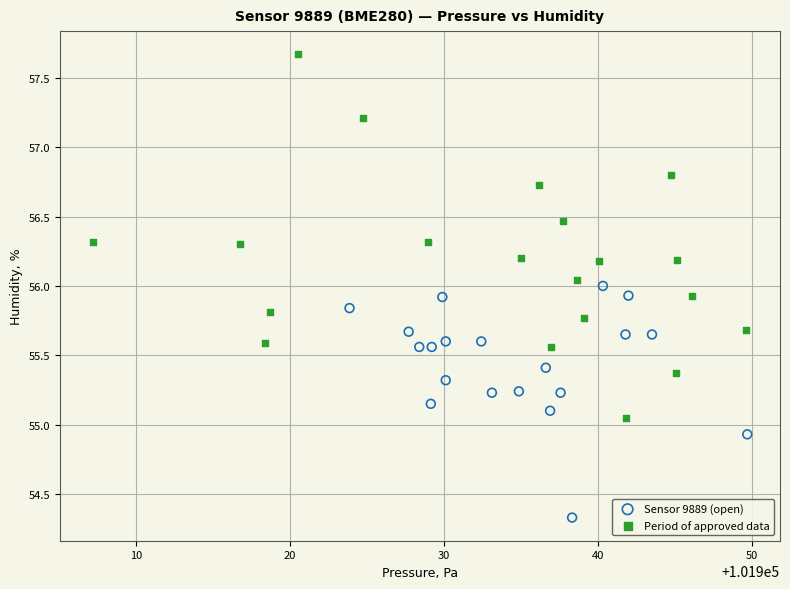

Which series has the largest Y range (max minus min)?

Period of approved data